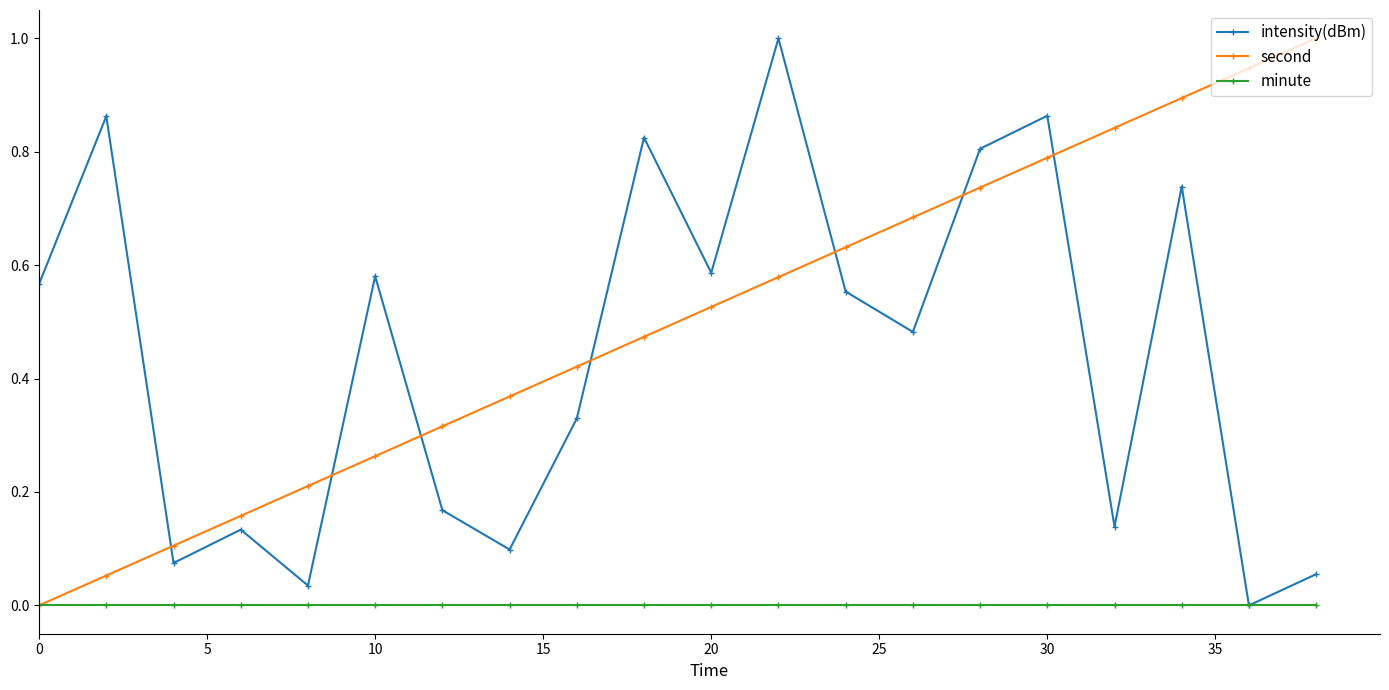

Does the chart have visible grid lines?

No